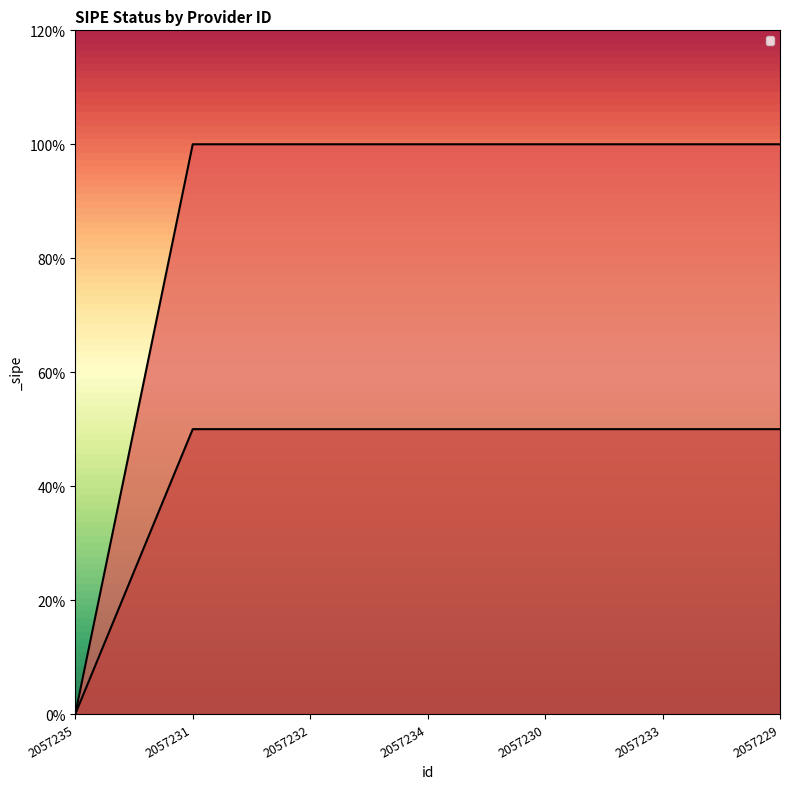

How many categories are shown in the chart?

7